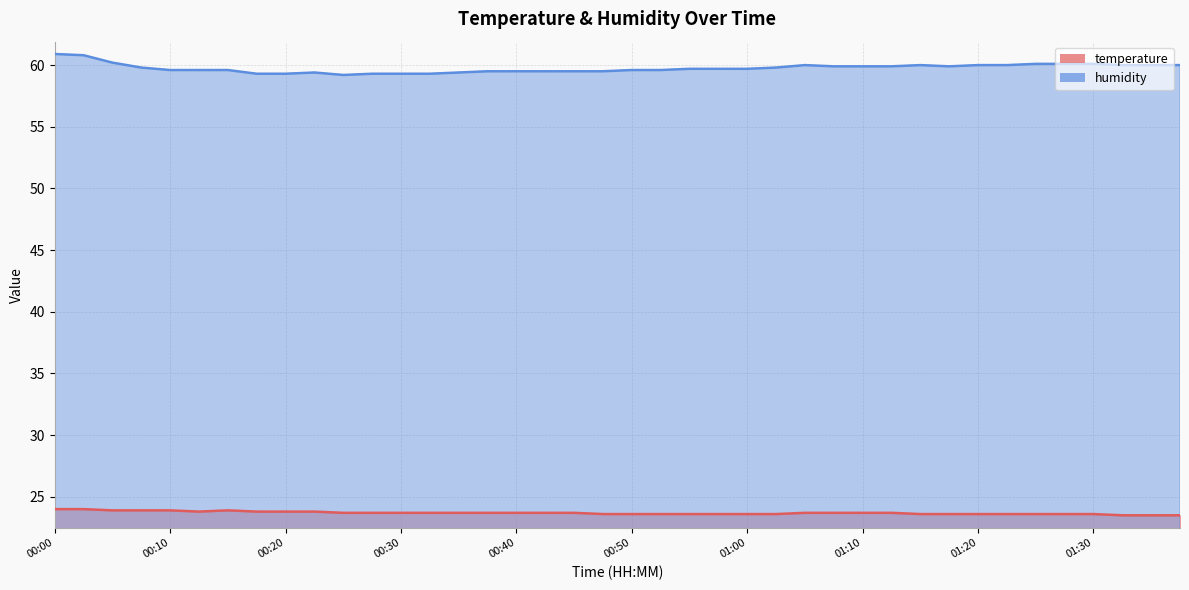

What is the sum of the temperature values at 00:28 and 00:00?

47.7